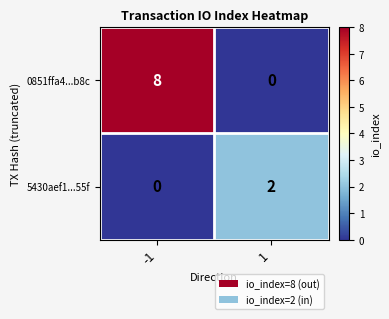

Is the value of 0851ffa4...b8c at -1 greater than the value of 5430aef1...55f at 1?

Yes